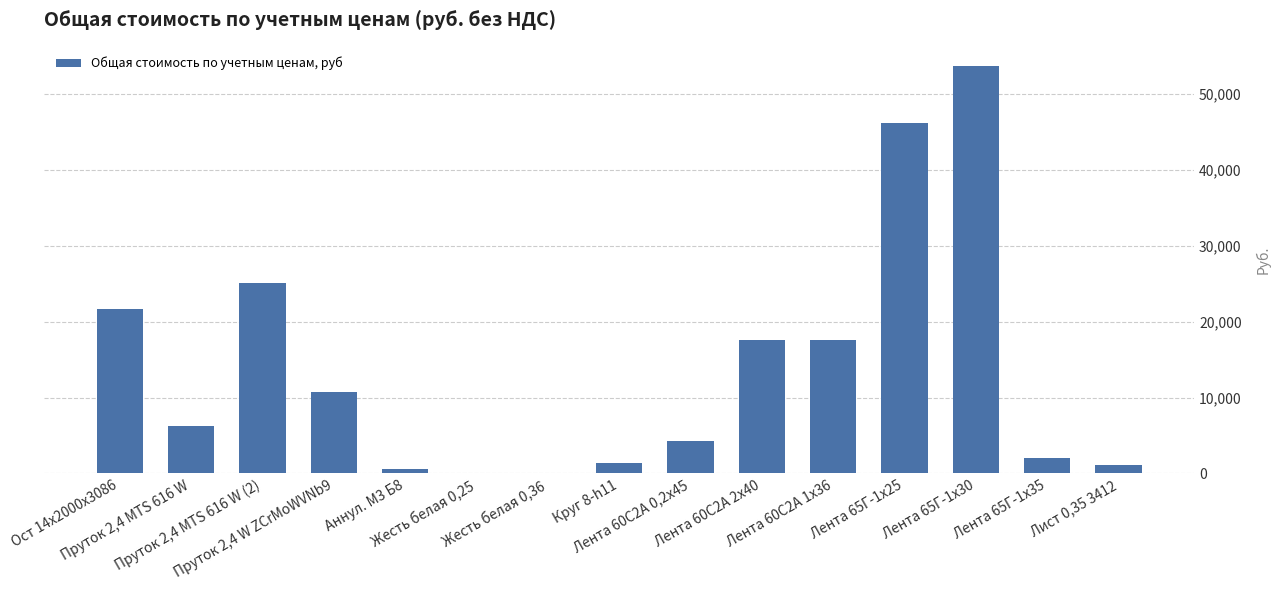

What is the sum of the values at Ост 14х2000х3086 and Лента 65Г-1х35?

23760.1